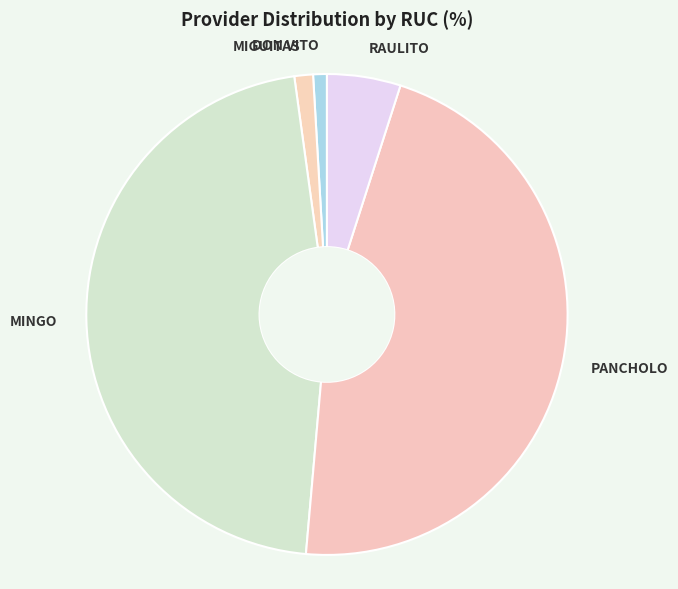

Combined, do PANCHOLO and RAULITO account for over 50%?

Yes